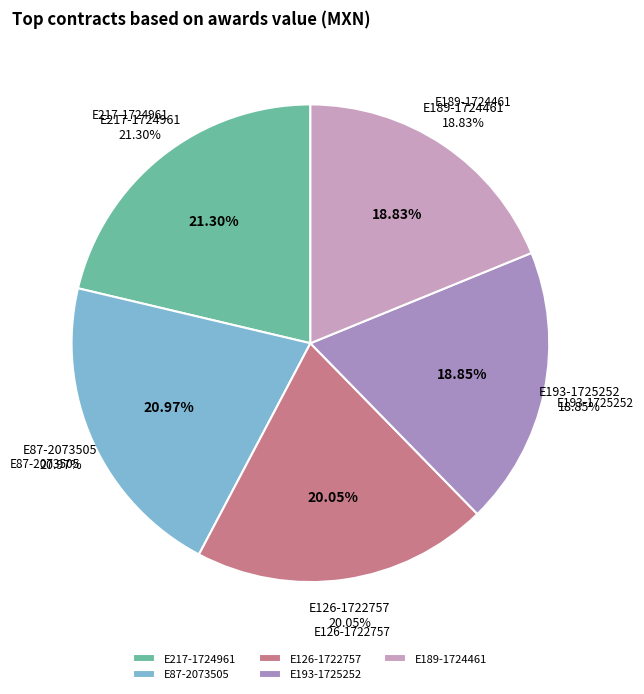

Is there a majority slice in this chart?

No